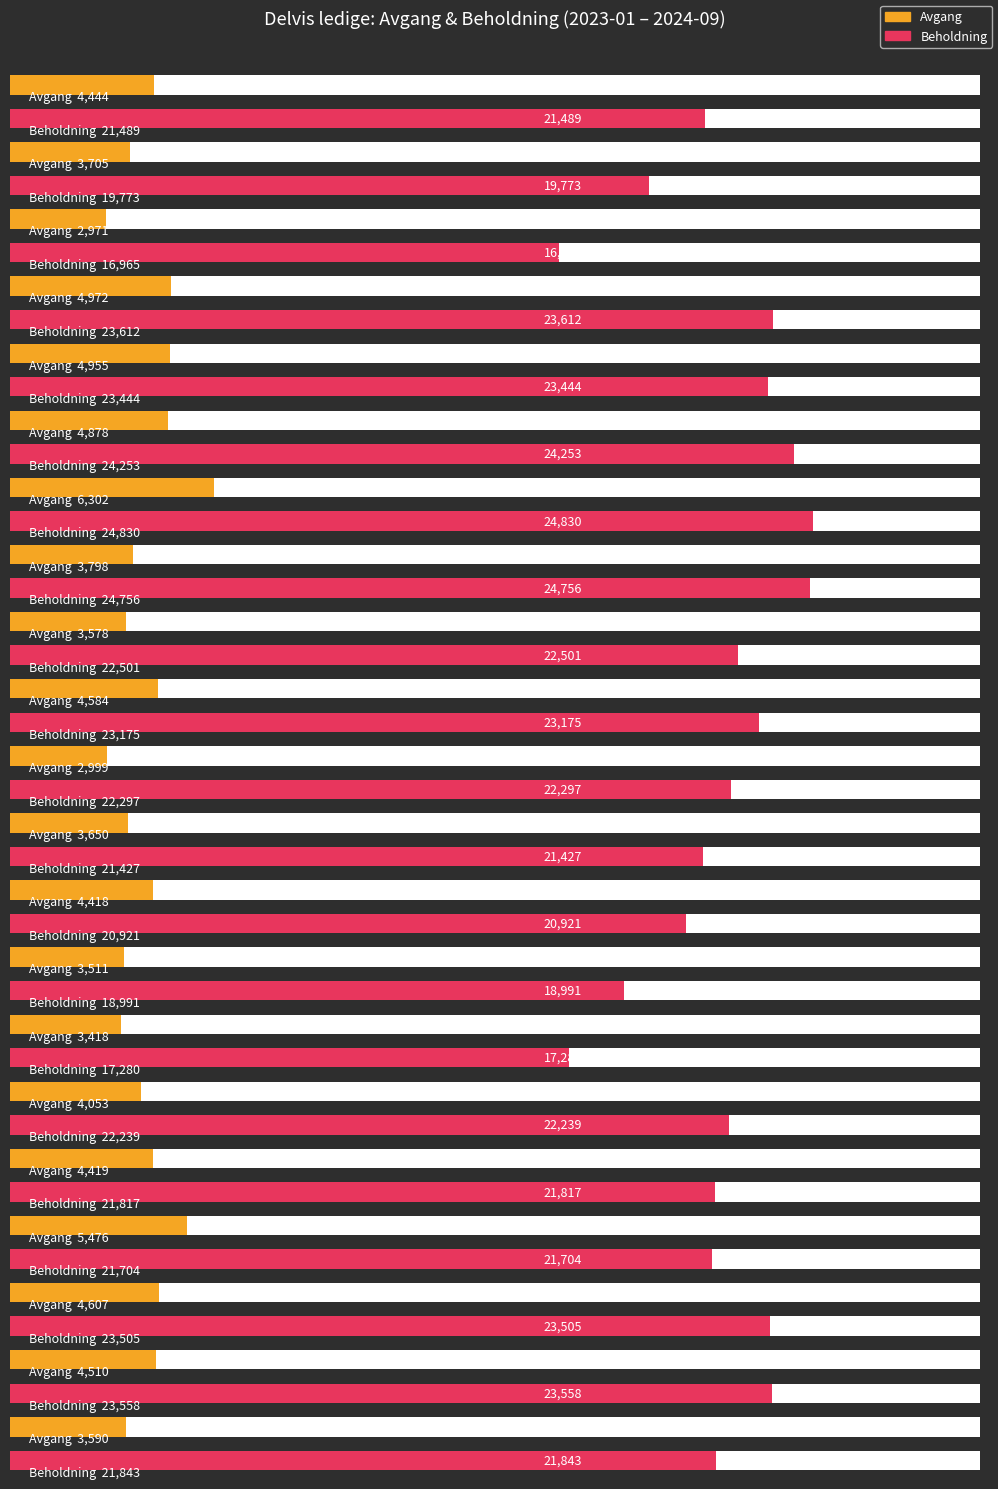

What is the maximum value shown in the chart?

24830